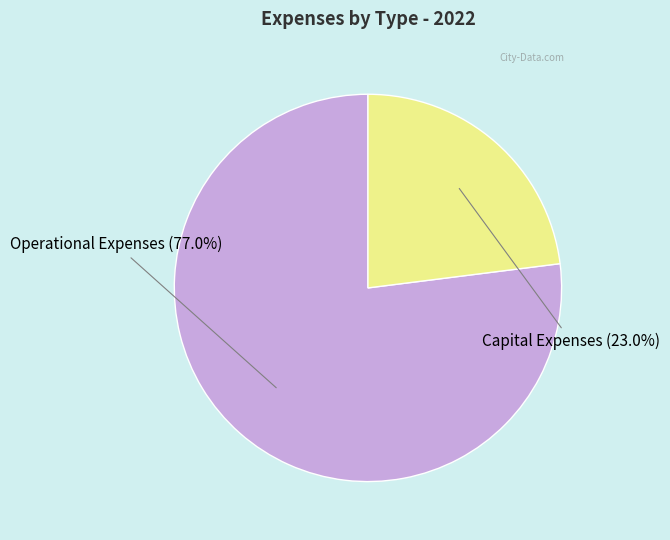

What percentage is the Capital Expenses slice, to the nearest percent?

23%